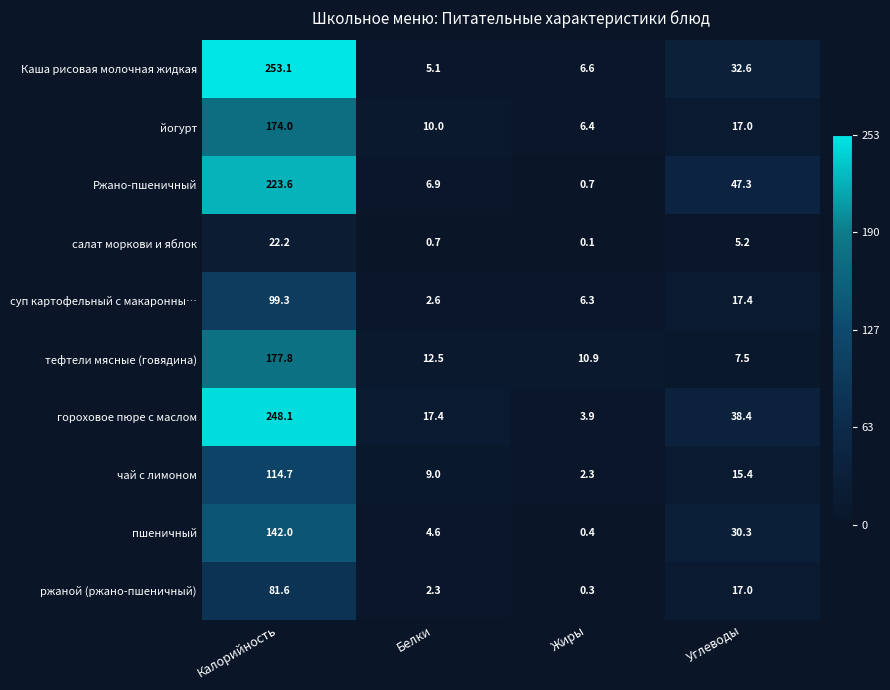

Which series has the widest spread of values?

Каша рисовая молочная жидкая